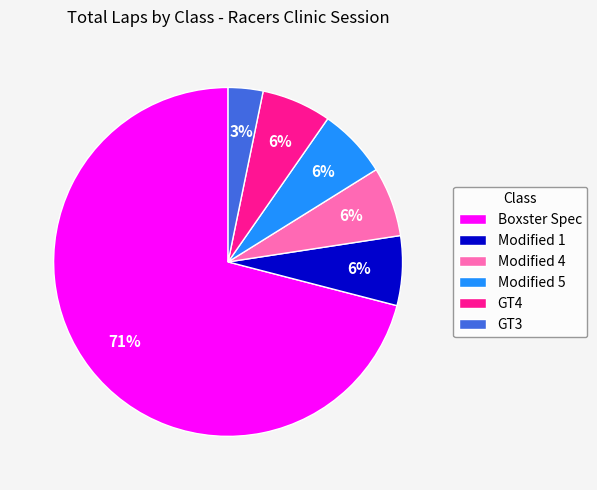

What is the smallest slice in the pie chart?

GT3